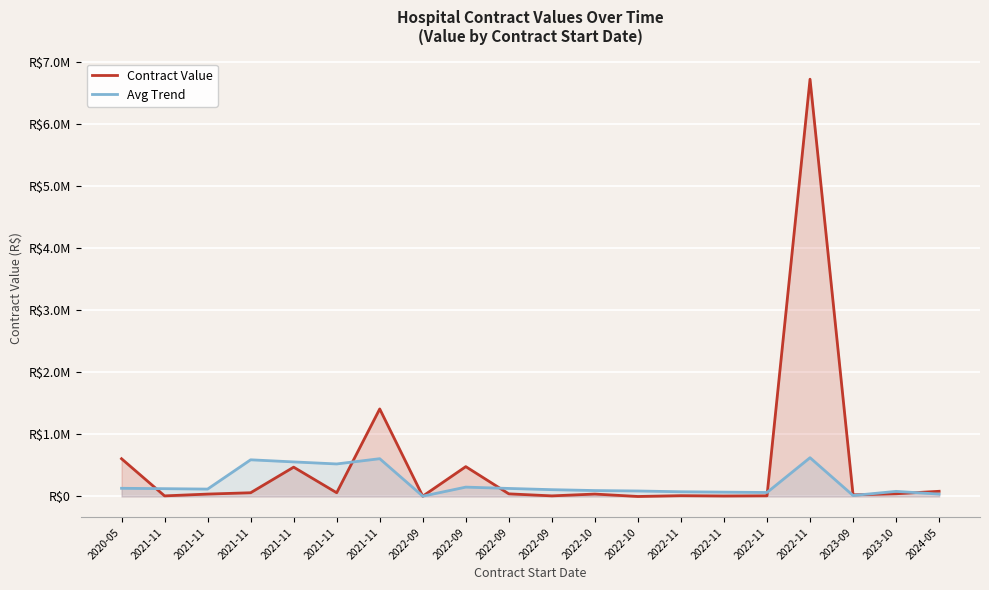

The value of Contract Value at 2022-11 is 6725484.3. True or false?

True